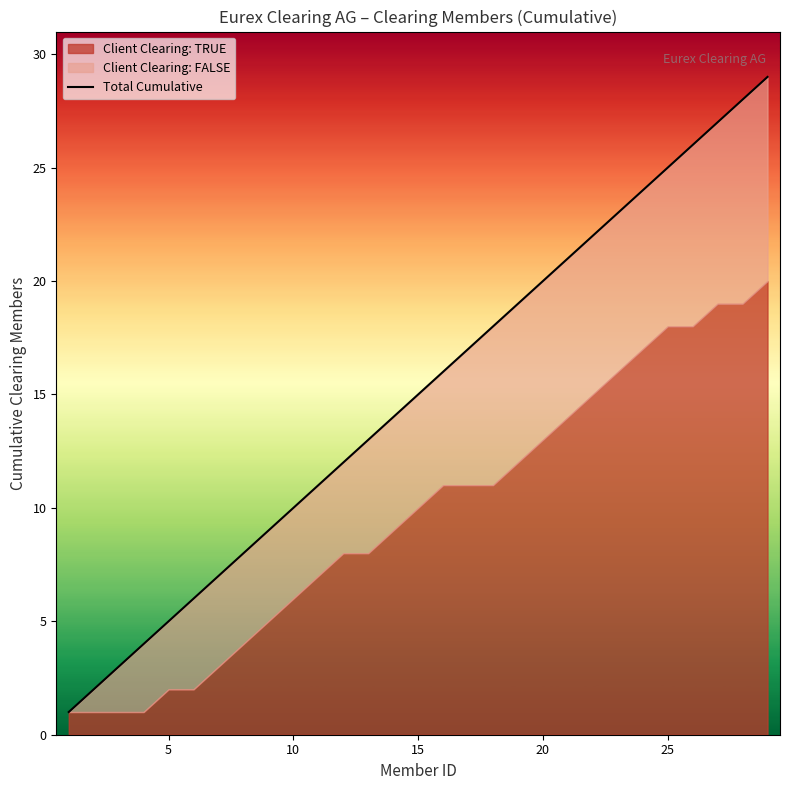

What is the sum of all values?

435